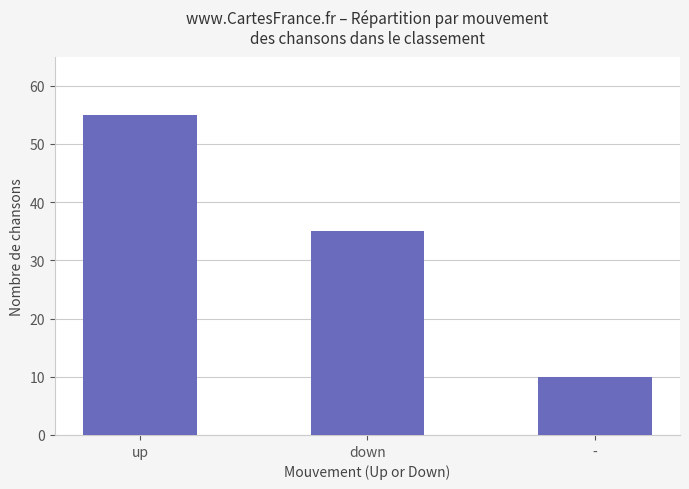

What is the ratio of the value at up to the value at -?

5.5